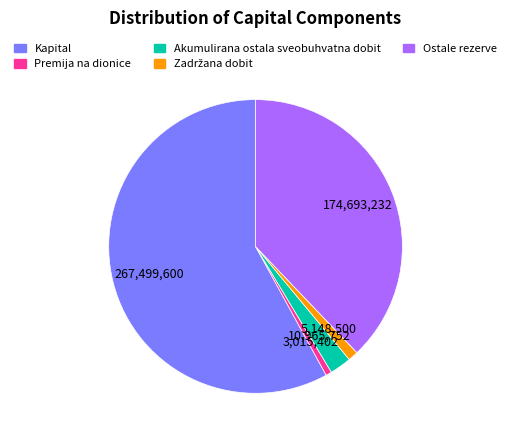

Which has a higher value, Ostale rezerve or Kapital?

Kapital